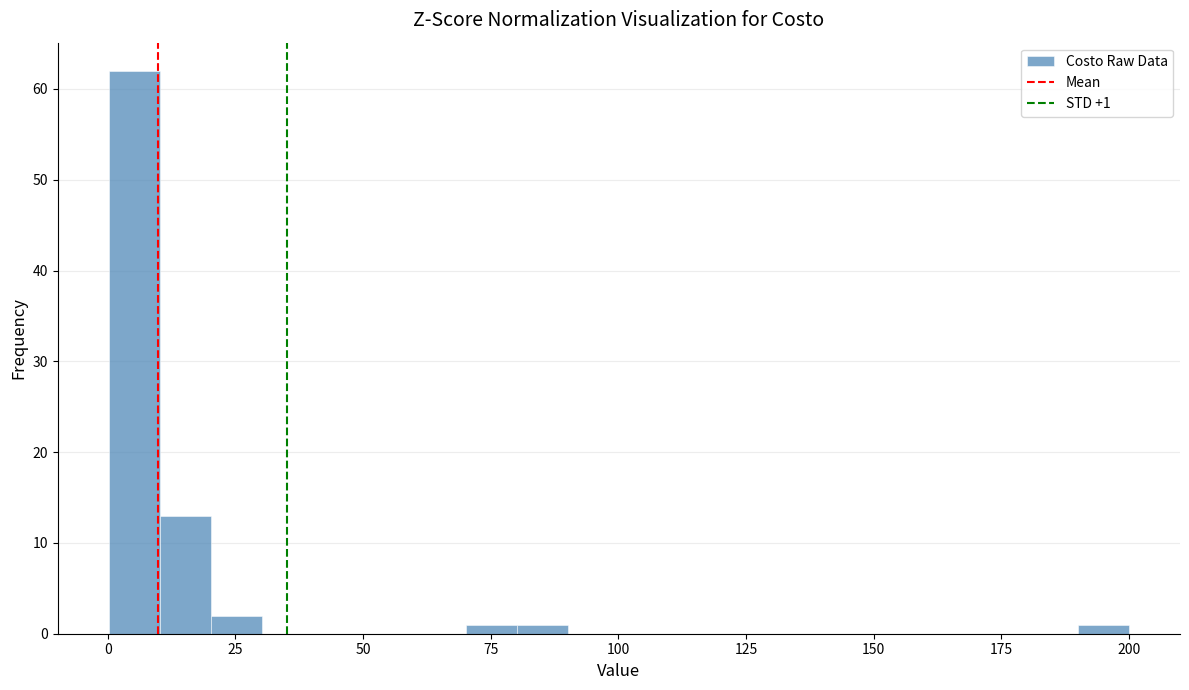

Read against the x-axis, roughly where is the centre of the tallest bar?

5